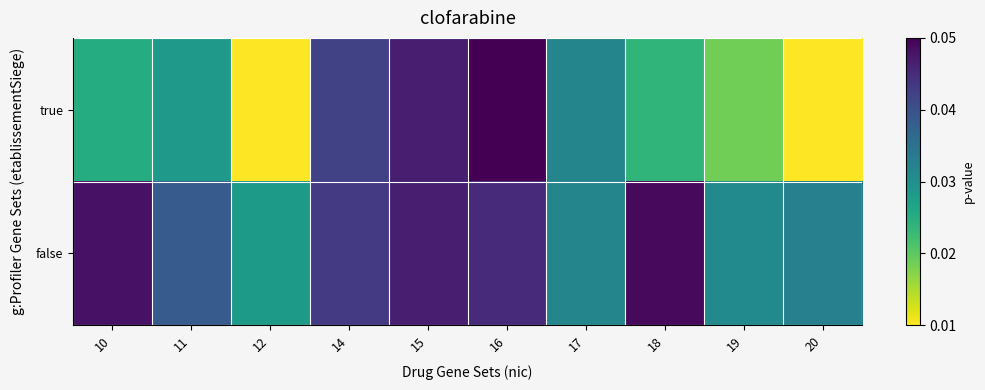

Reading left to right, transcribe all the data shown in this chart.

true: 10=0.4	11=0.5	12=0.0	14=0.8	15=0.9	16=1.0	17=0.5	18=0.3	19=0.2	20=0.0
false: 10=1.0	11=0.7	12=0.5	14=0.8	15=0.9	16=0.9	17=0.5	18=1.0	19=0.5	20=0.6